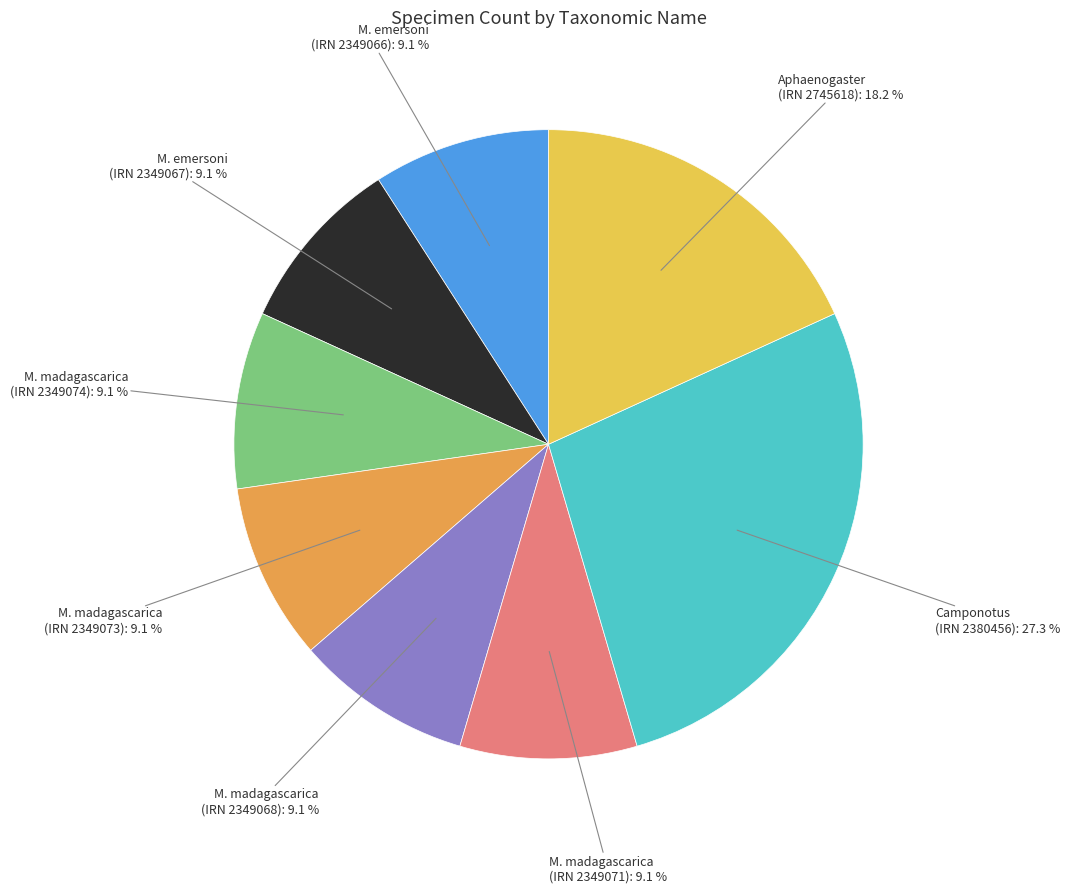

Is there any slice that represents more than half of the pie?

No